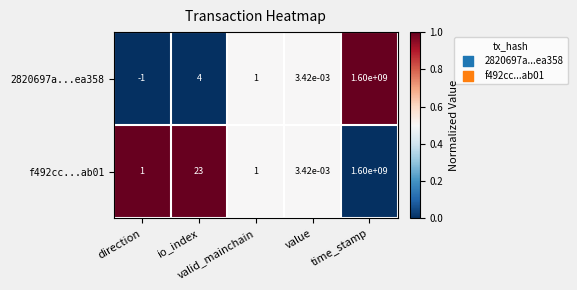

At how many categories does at least one series exceed 0?

5